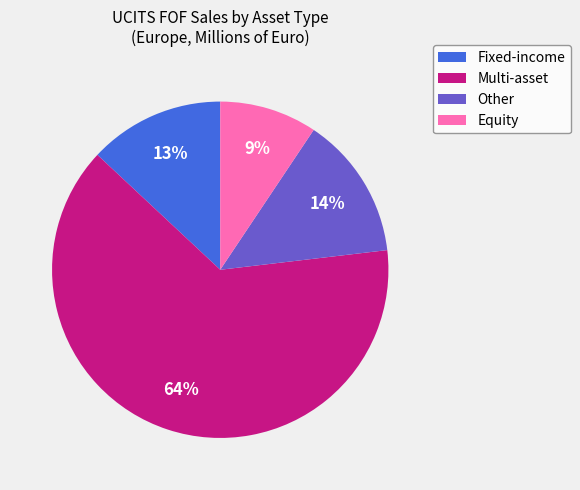

What percentage is the Equity slice, to the nearest percent?

9%